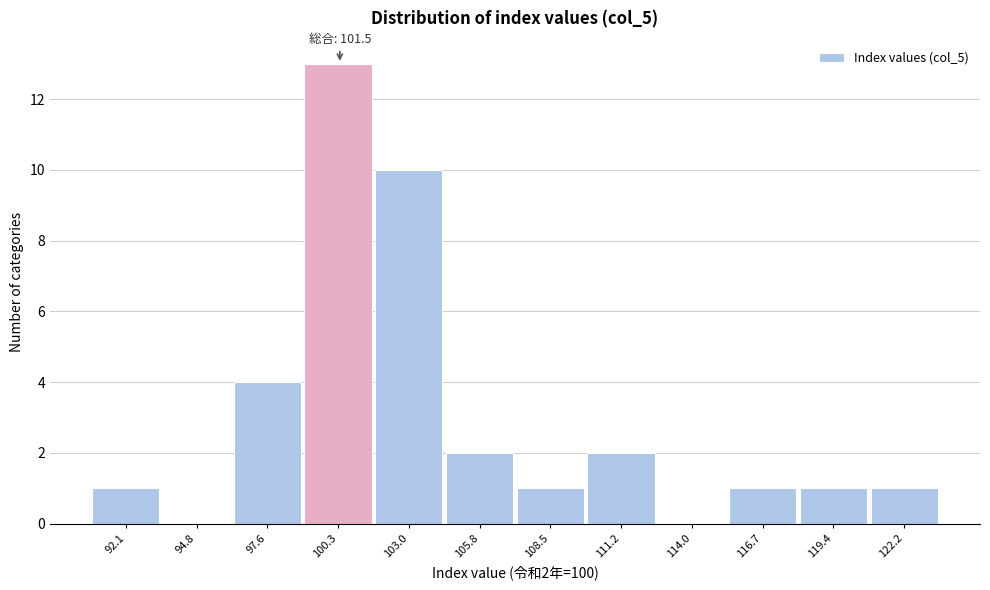

Reading right to left, what are all the values shown in this chart?

122.2=1	119.4=1	116.7=1	114.0=0	111.2=2	108.5=1	105.8=2	103.0=10	100.3=13	97.6=4	94.8=0	92.1=1